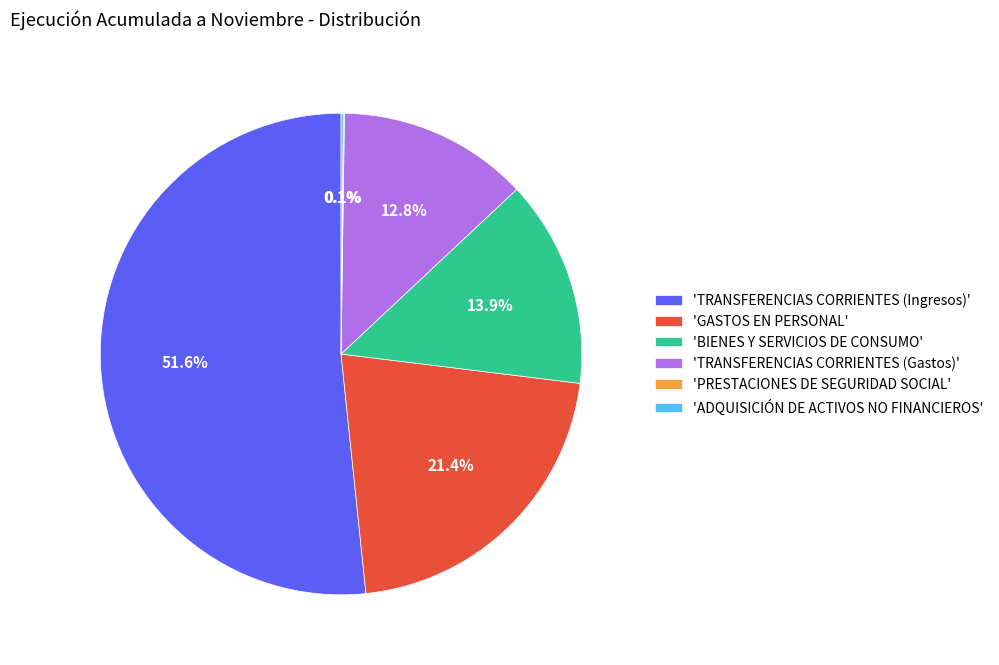

Which has a higher value, 'BIENES Y SERVICIOS DE CONSUMO' or 'GASTOS EN PERSONAL'?

'GASTOS EN PERSONAL'